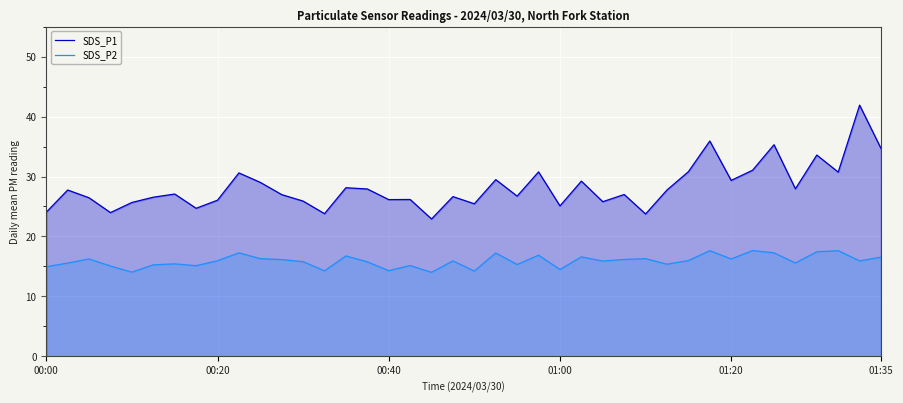

How many values in the SDS_P2 series exceed 15?

33